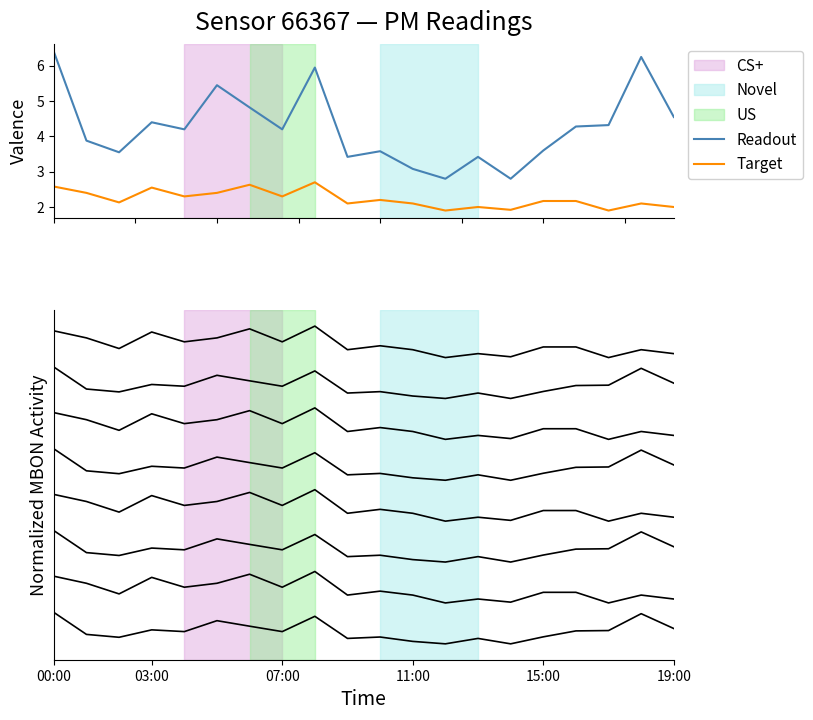

What is the sum of the P1 values at 03:00 and 12:00?

7.2